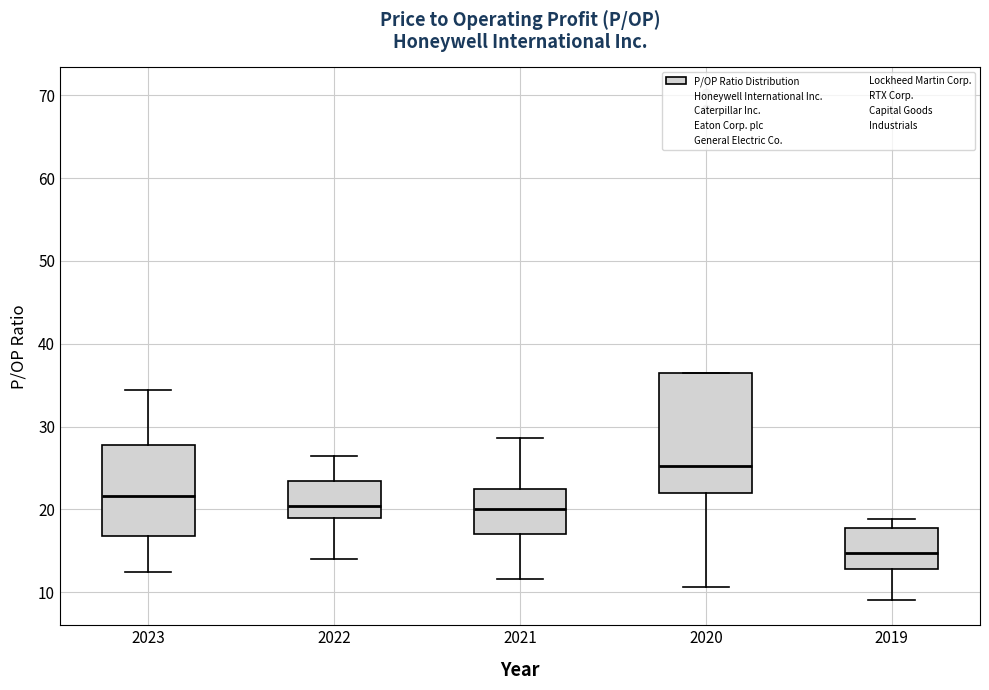

Which box has the highest median line?

2020